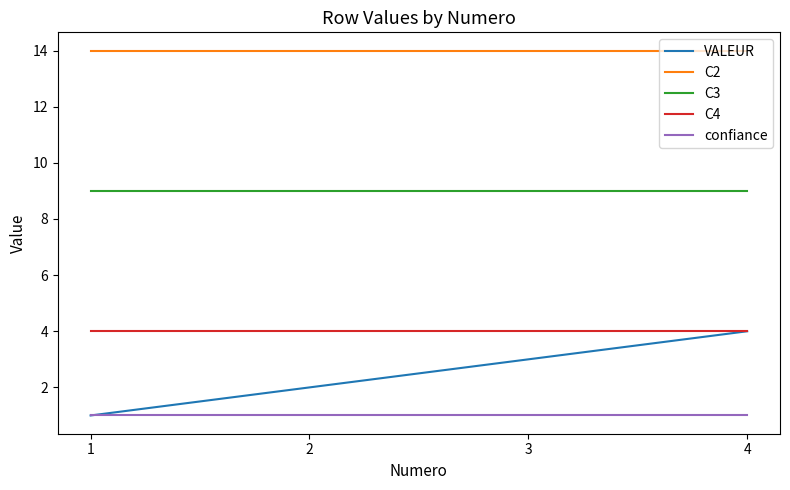

Which series has the largest total across all categories?

C2